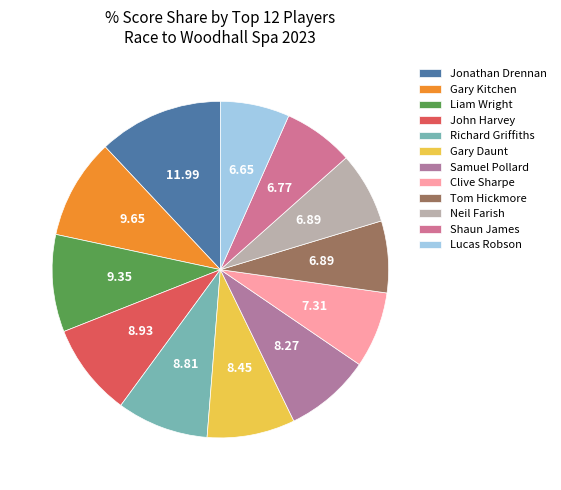

How many slices are in this pie chart?

12